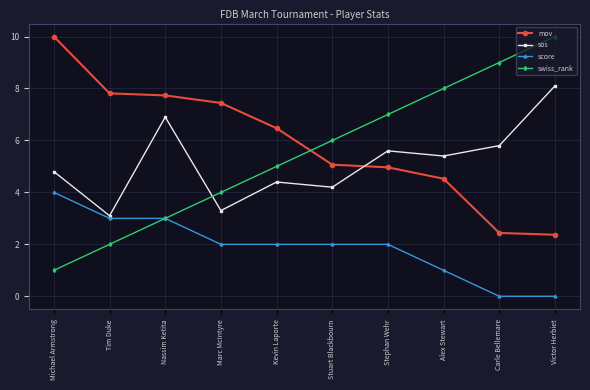

True or false: swiss_rank and mov intersect in this chart.

True